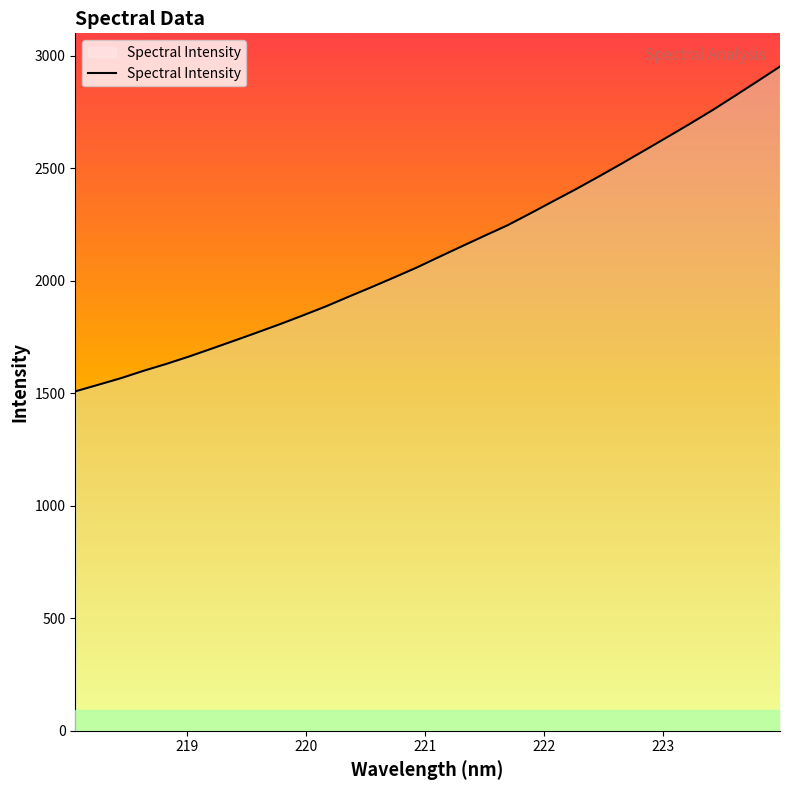

What is the difference between the maximum and second lowest values?

1414.9